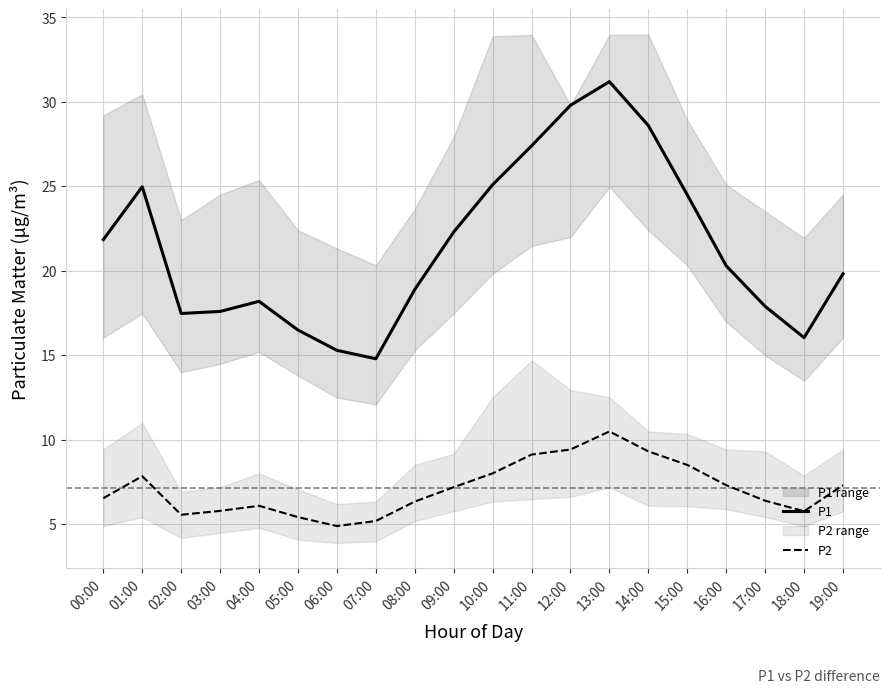

True or false: P1 has a value of 15.3 at 06:00.

True